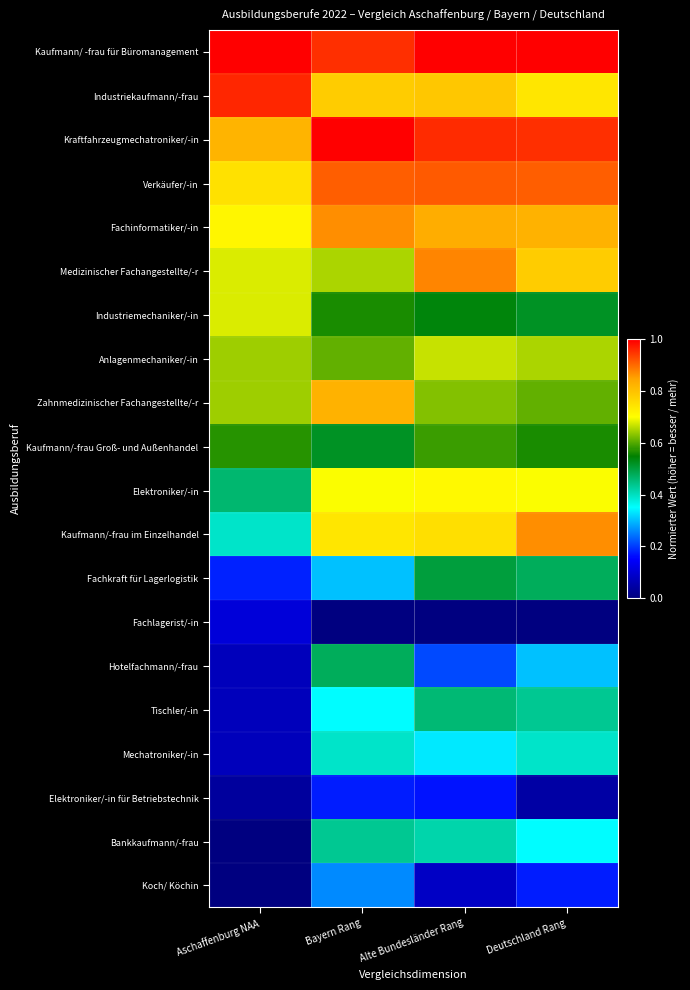

List the series in order of their peak value, lowest first.

Fachlagerist/-in, Elektroniker/-in für Betriebstechnik, Koch/ Köchin, Mechatroniker/-in, Bankkaufmann/-frau, Tischler/-in, Hotelfachmann/-frau, Fachkraft für Lagerlogistik, Kaufmann/-frau Groß- und Außenhandel, Anlagenmechaniker/-in, Industriemechaniker/-in, Elektroniker/-in, Zahnmedizinischer Fachangestellte/-r, Fachinformatiker/-in, Kaufmann/-frau im Einzelhandel, Medizinischer Fachangestellte/-r, Verkäufer/-in, Industriekaufmann/-frau, Kaufmann/ -frau für Büromanagement, Kraftfahrzeugmechatroniker/-in